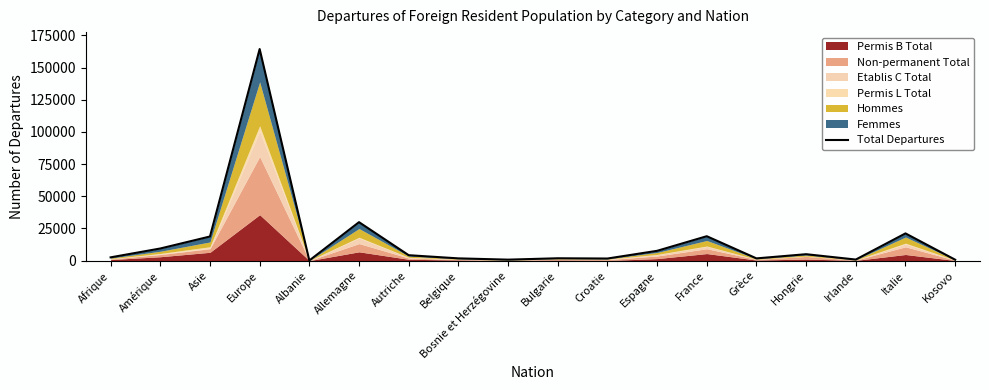

What is the ratio of the value at Belgique to the value at Asie?

0.1